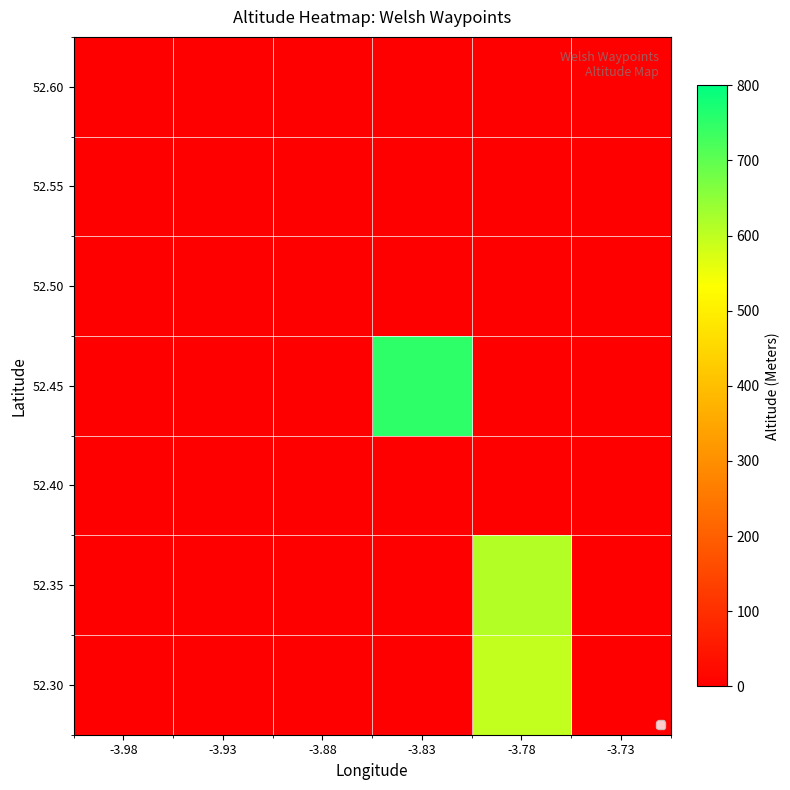

Which category has the lowest value across all series?

-3.98